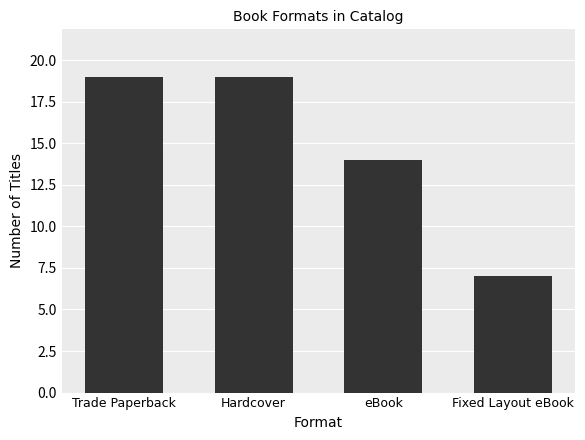

What is the minimum value shown in the chart?

7